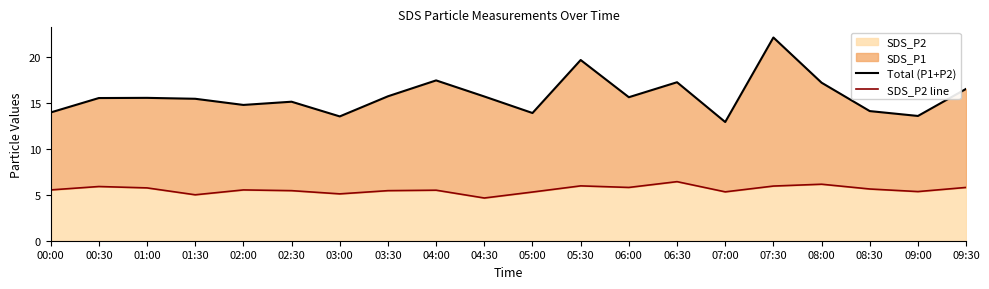

What is the difference between the highest and lowest values at 01:00?

9.8